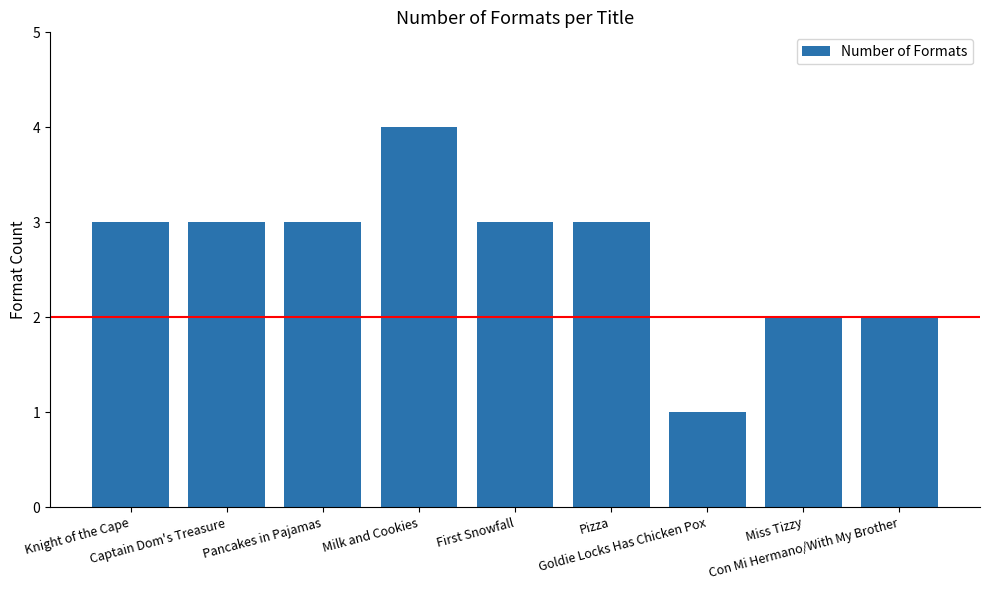

Reading left to right, extract all data points from this chart.

Knight of the Cape=3	Captain Dom's Treasure=3	Pancakes in Pajamas=3	Milk and Cookies=4	First Snowfall=3	Pizza=3	Goldie Locks Has Chicken Pox=1	Miss Tizzy=2	Con Mi Hermano/With My Brother=2